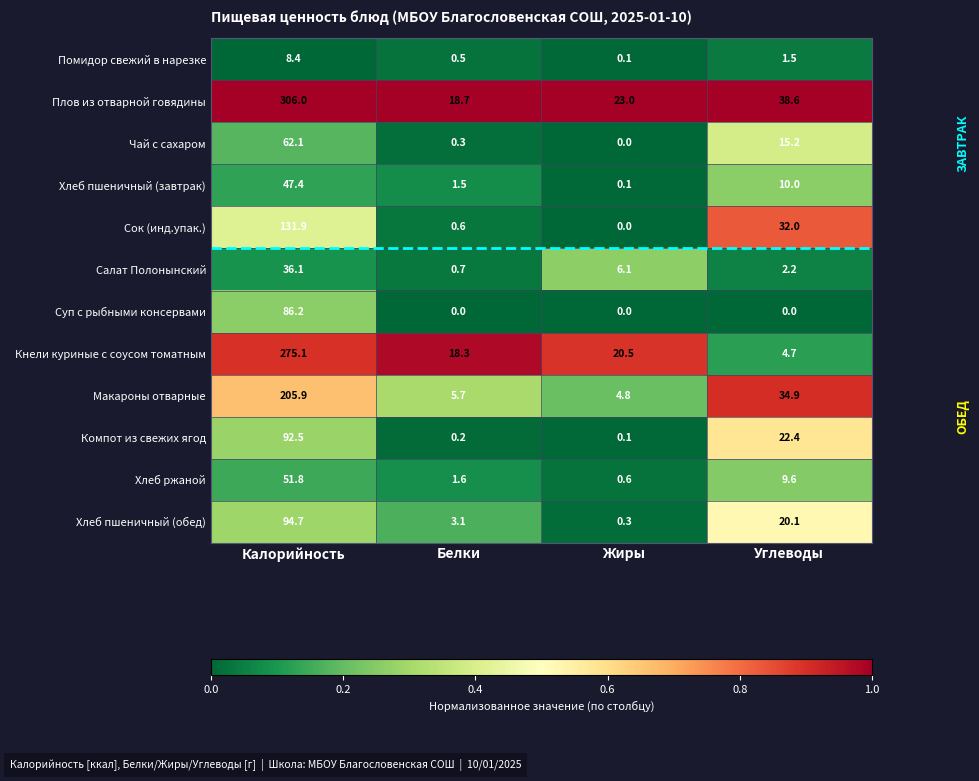

Is the value of Хлеб пшеничный (обед) at Углеводы greater than the value of Компот из свежих ягод at Белки?

Yes